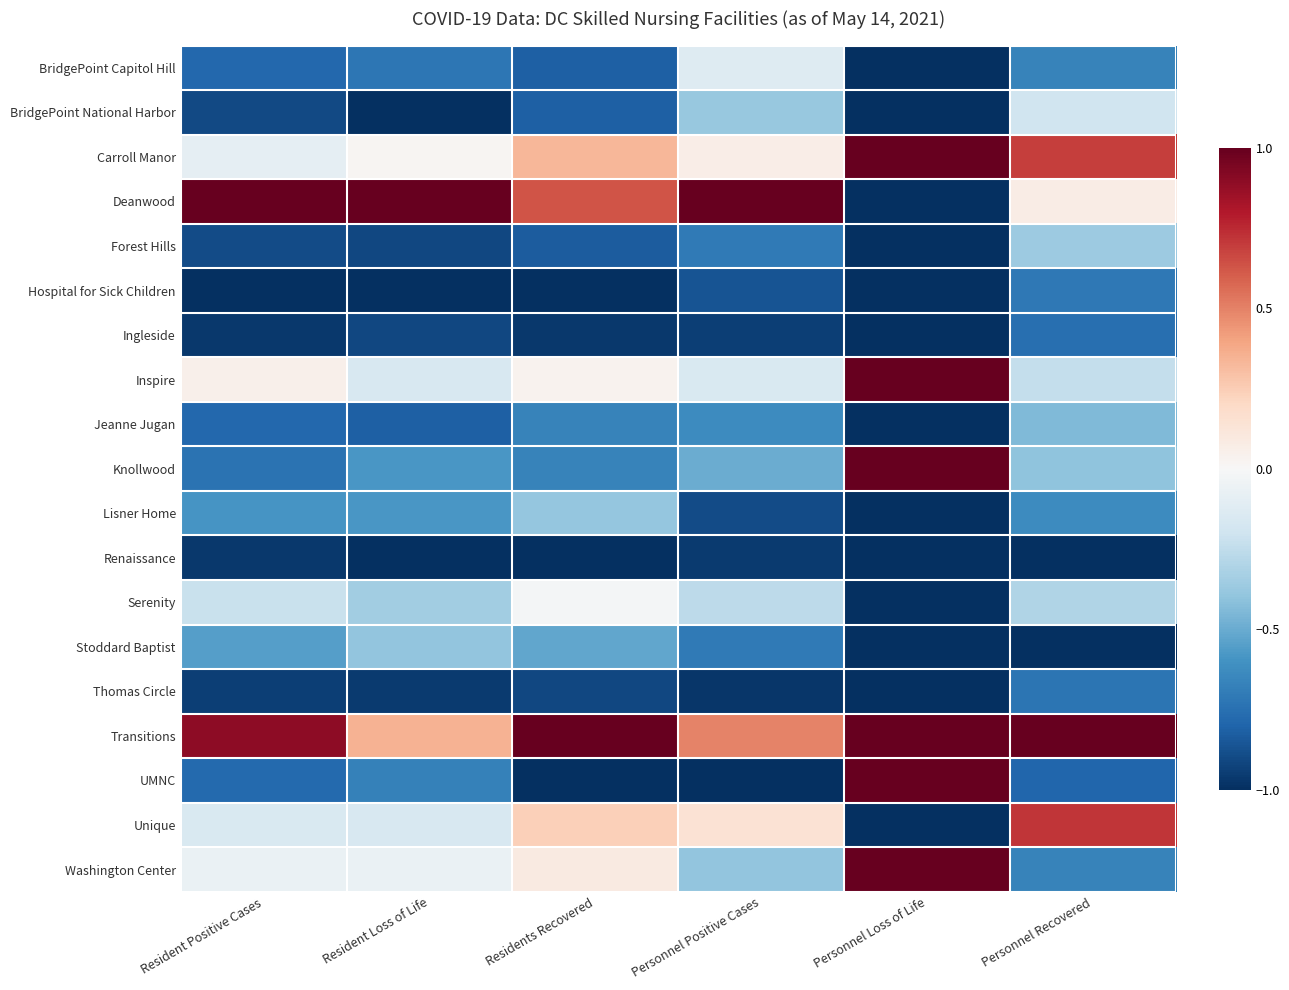

Reading left to right, extract all data points from this chart.

BridgePoint Capitol Hill: Resident Positive Cases=-0.8	Resident Loss of Life=-0.7	Residents Recovered=-0.8	Personnel Positive Cases=-0.1	Personnel Loss of Life=-1.0	Personnel Recovered=-0.7
BridgePoint National Harbor: Resident Positive Cases=-0.9	Resident Loss of Life=-1.0	Residents Recovered=-0.8	Personnel Positive Cases=-0.4	Personnel Loss of Life=-1.0	Personnel Recovered=-0.2
Carroll Manor: Resident Positive Cases=-0.1	Resident Loss of Life=0.0	Residents Recovered=0.3	Personnel Positive Cases=0.1	Personnel Loss of Life=1.0	Personnel Recovered=0.7
Deanwood: Resident Positive Cases=1.0	Resident Loss of Life=1.0	Residents Recovered=0.6	Personnel Positive Cases=1.0	Personnel Loss of Life=-1.0	Personnel Recovered=0.1
Forest Hills: Resident Positive Cases=-0.9	Resident Loss of Life=-0.9	Residents Recovered=-0.8	Personnel Positive Cases=-0.7	Personnel Loss of Life=-1.0	Personnel Recovered=-0.4
Hospital for Sick Children: Resident Positive Cases=-1.0	Resident Loss of Life=-1.0	Residents Recovered=-1.0	Personnel Positive Cases=-0.9	Personnel Loss of Life=-1.0	Personnel Recovered=-0.7
Ingleside: Resident Positive Cases=-1.0	Resident Loss of Life=-0.9	Residents Recovered=-1.0	Personnel Positive Cases=-0.9	Personnel Loss of Life=-1.0	Personnel Recovered=-0.8
Inspire: Resident Positive Cases=0.0	Resident Loss of Life=-0.2	Residents Recovered=0.0	Personnel Positive Cases=-0.2	Personnel Loss of Life=1.0	Personnel Recovered=-0.2
Jeanne Jugan: Resident Positive Cases=-0.8	Resident Loss of Life=-0.8	Residents Recovered=-0.7	Personnel Positive Cases=-0.6	Personnel Loss of Life=-1.0	Personnel Recovered=-0.4
Knollwood: Resident Positive Cases=-0.7	Resident Loss of Life=-0.6	Residents Recovered=-0.7	Personnel Positive Cases=-0.5	Personnel Loss of Life=1.0	Personnel Recovered=-0.4
Lisner Home: Resident Positive Cases=-0.6	Resident Loss of Life=-0.6	Residents Recovered=-0.4	Personnel Positive Cases=-0.9	Personnel Loss of Life=-1.0	Personnel Recovered=-0.6
Renaissance: Resident Positive Cases=-1.0	Resident Loss of Life=-1.0	Residents Recovered=-1.0	Personnel Positive Cases=-1.0	Personnel Loss of Life=-1.0	Personnel Recovered=-1.0
Serenity: Resident Positive Cases=-0.2	Resident Loss of Life=-0.3	Residents Recovered=-0.0	Personnel Positive Cases=-0.3	Personnel Loss of Life=-1.0	Personnel Recovered=-0.3
Stoddard Baptist: Resident Positive Cases=-0.6	Resident Loss of Life=-0.4	Residents Recovered=-0.5	Personnel Positive Cases=-0.7	Personnel Loss of Life=-1.0	Personnel Recovered=-1.0
Thomas Circle: Resident Positive Cases=-0.9	Resident Loss of Life=-1.0	Residents Recovered=-0.9	Personnel Positive Cases=-1.0	Personnel Loss of Life=-1.0	Personnel Recovered=-0.7
Transitions: Resident Positive Cases=0.9	Resident Loss of Life=0.3	Residents Recovered=1.0	Personnel Positive Cases=0.5	Personnel Loss of Life=1.0	Personnel Recovered=1.0
UMNC: Resident Positive Cases=-0.8	Resident Loss of Life=-0.7	Residents Recovered=-1.0	Personnel Positive Cases=-1.0	Personnel Loss of Life=1.0	Personnel Recovered=-0.8
Unique: Resident Positive Cases=-0.2	Resident Loss of Life=-0.2	Residents Recovered=0.2	Personnel Positive Cases=0.1	Personnel Loss of Life=-1.0	Personnel Recovered=0.7
Washington Center: Resident Positive Cases=-0.1	Resident Loss of Life=-0.1	Residents Recovered=0.1	Personnel Positive Cases=-0.4	Personnel Loss of Life=1.0	Personnel Recovered=-0.7